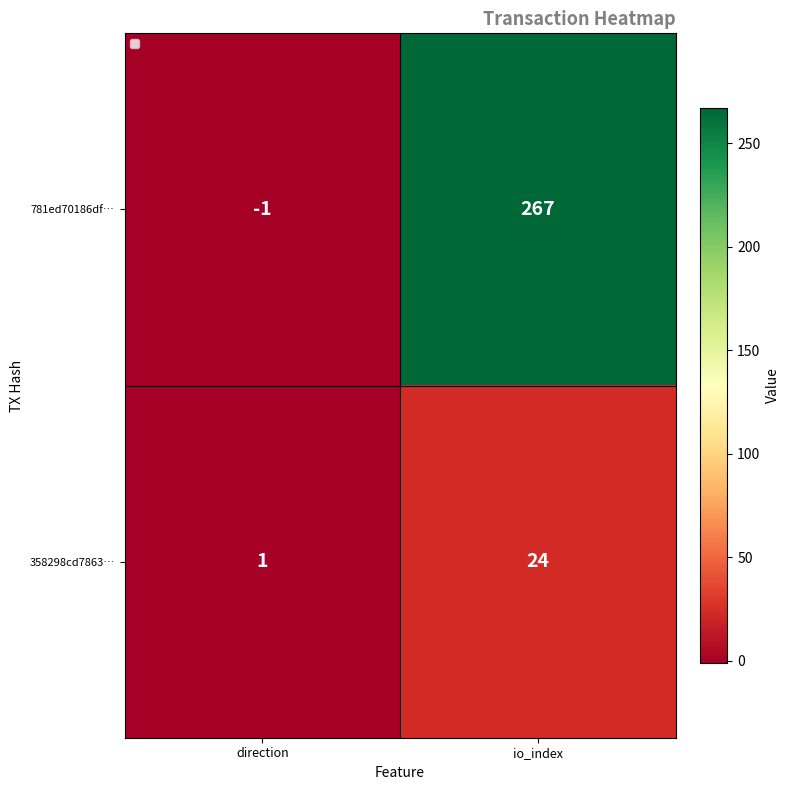

Reading left to right, extract all data points from this chart.

781ed70186df…: direction=-1	io_index=267
358298cd7863…: direction=1	io_index=24